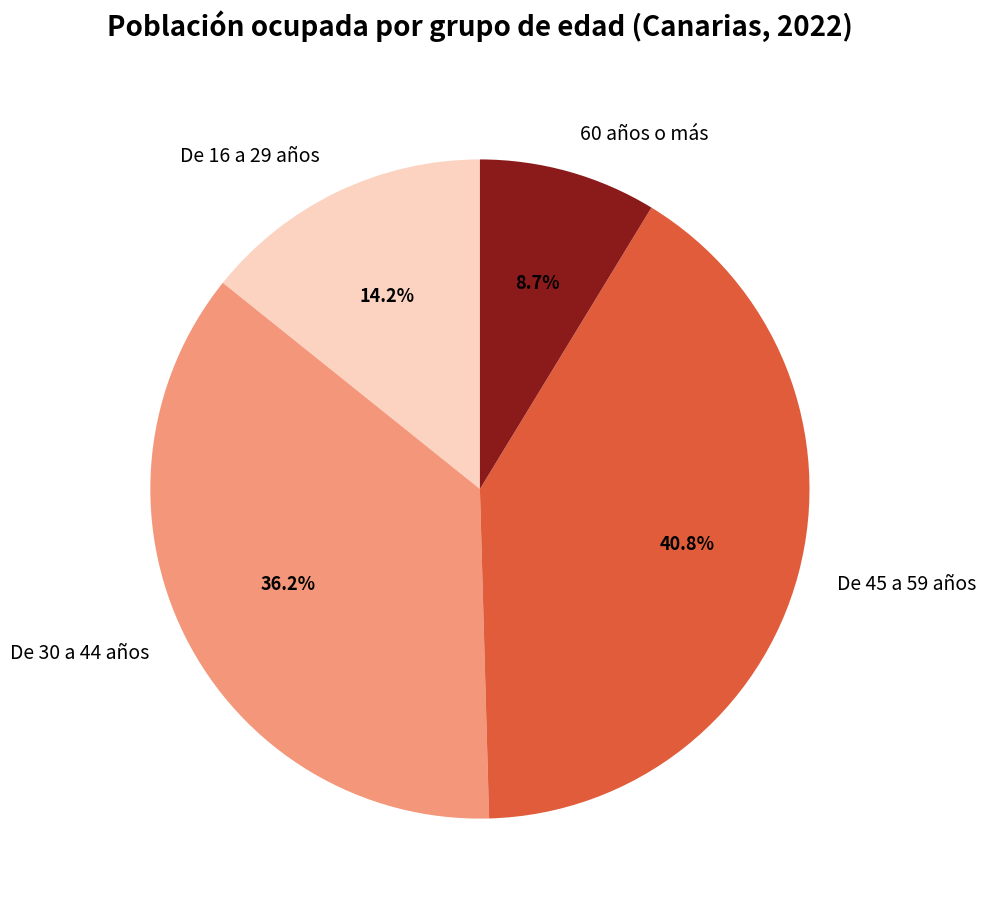

What is the total percentage of De 45 a 59 años and De 16 a 29 años?

55.1%